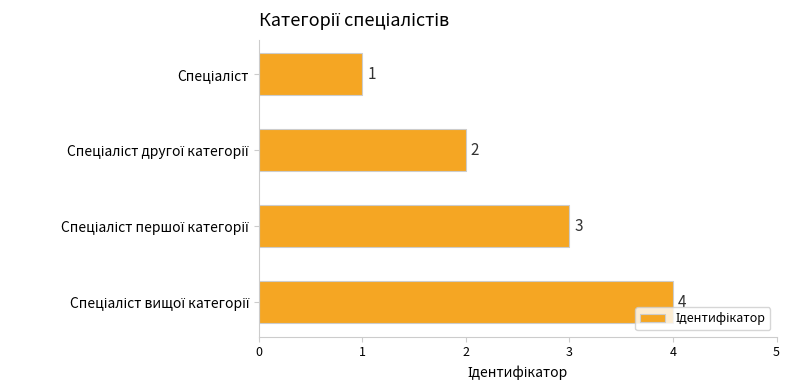

What is the difference between the maximum and minimum values?

3